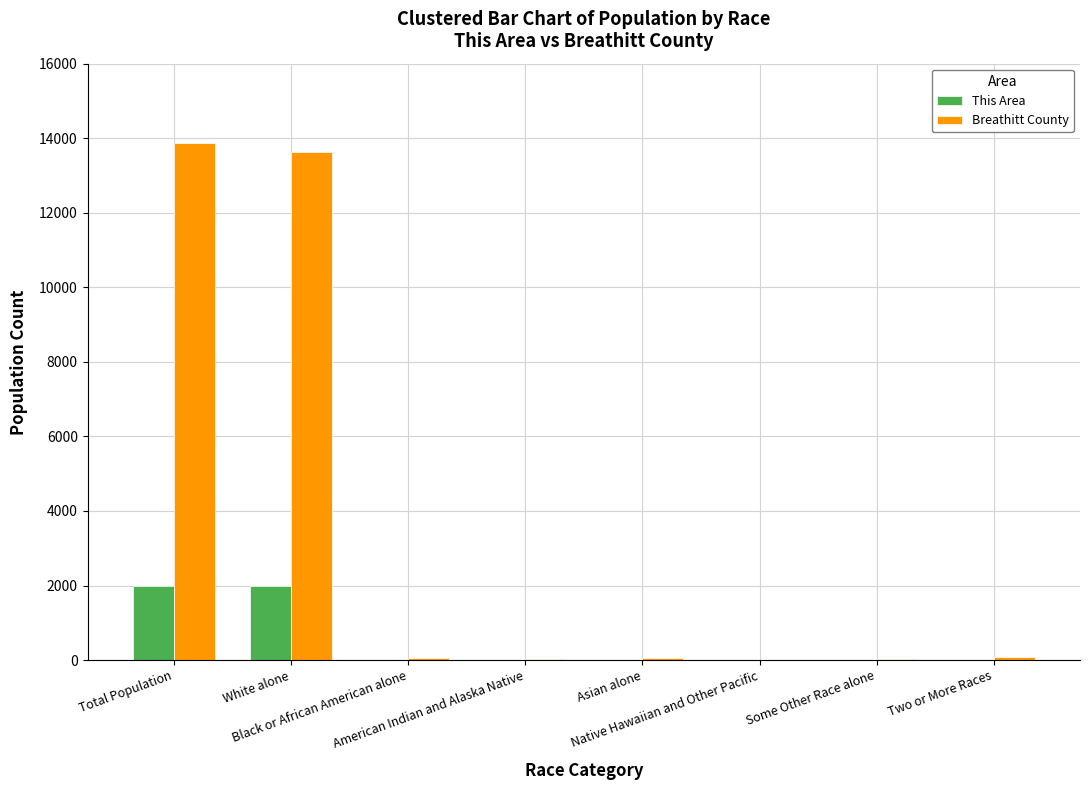

Is the value of Breathitt County at Total Population greater than the value of This Area at Two or More Races?

Yes